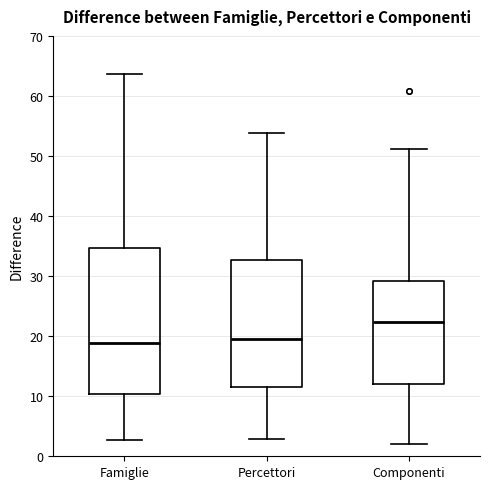

Where does the lower whisker of the box for Componenti end on the y-axis? The values are not printed on the chart, so give them approximately, as read against the axis.

2